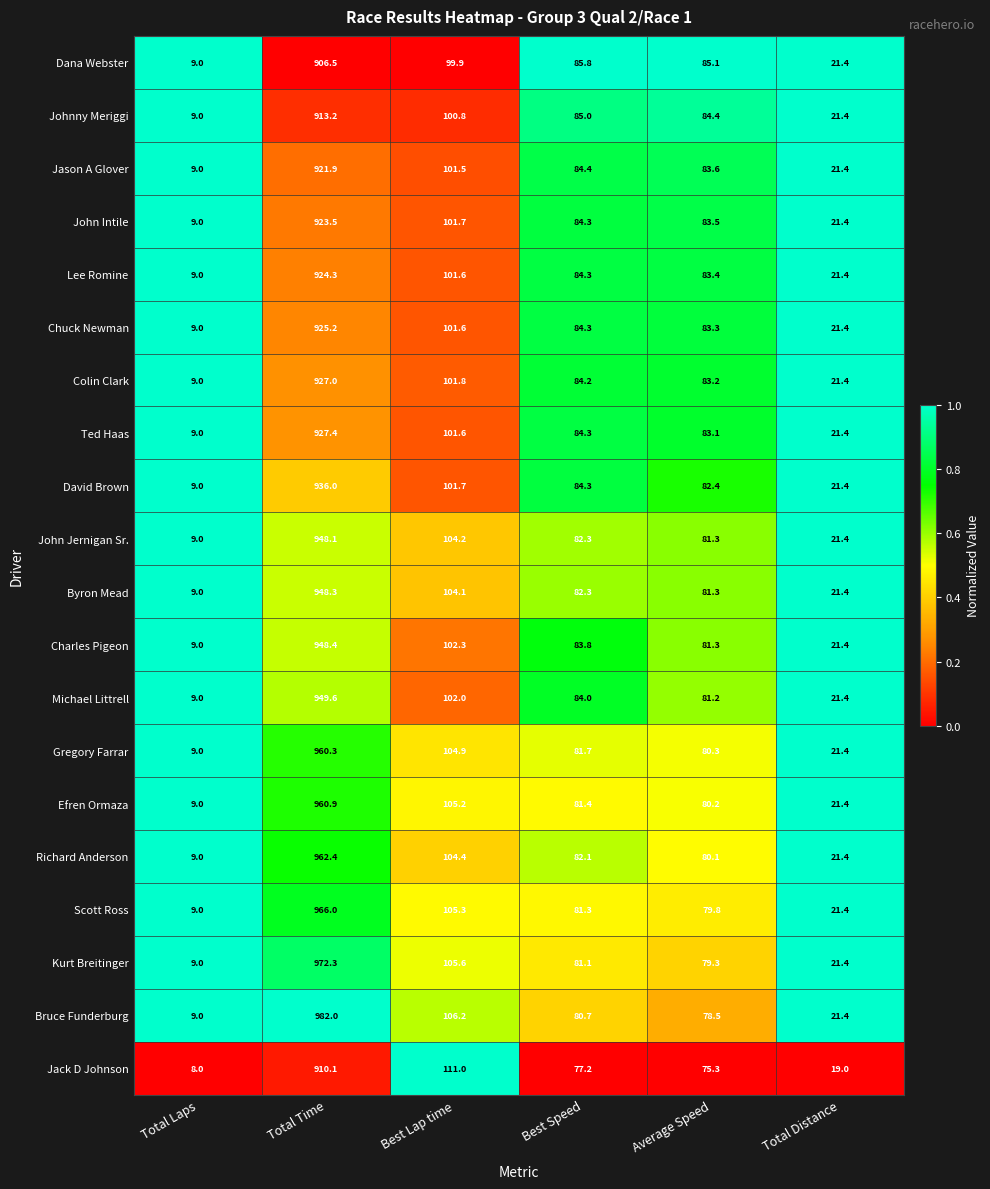

At which category is the sum across all series the highest?

Total Time